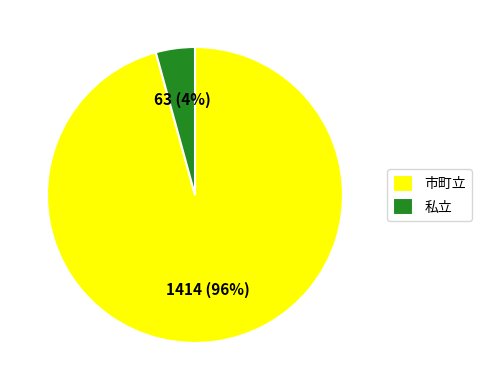

To the nearest percent, what is the combined percentage of 市町立 and 私立?

100%